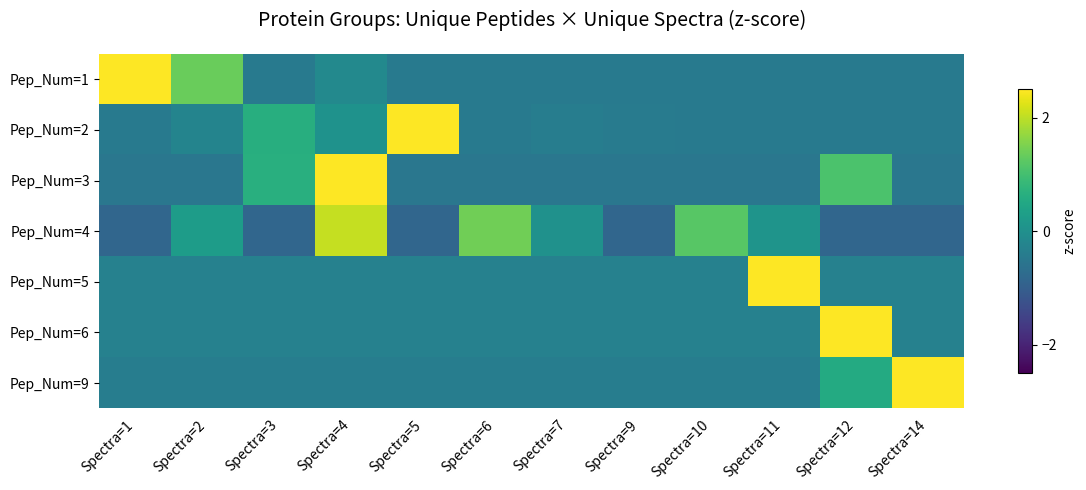

Which series has the largest total across all categories?

Pep_Num=5